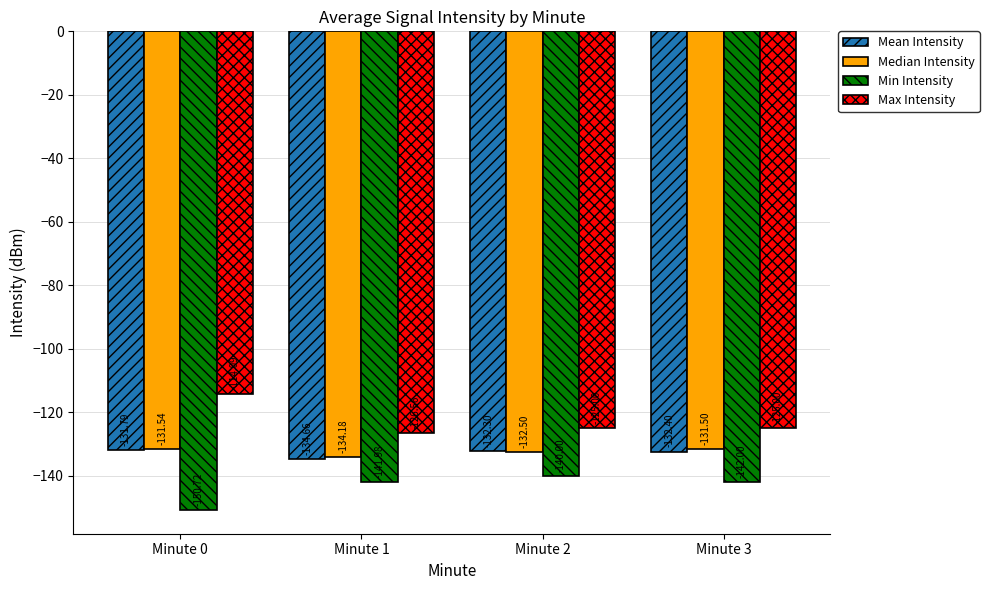

Where does the Min Intensity series first go above -141?

Minute 2